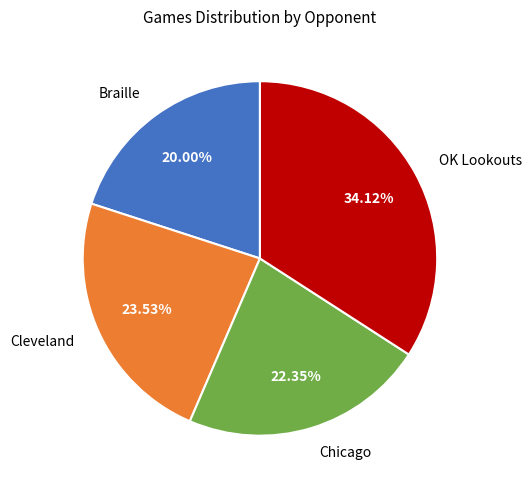

To the nearest percent, what is the difference between the Braille and Cleveland slice percentages?

4%